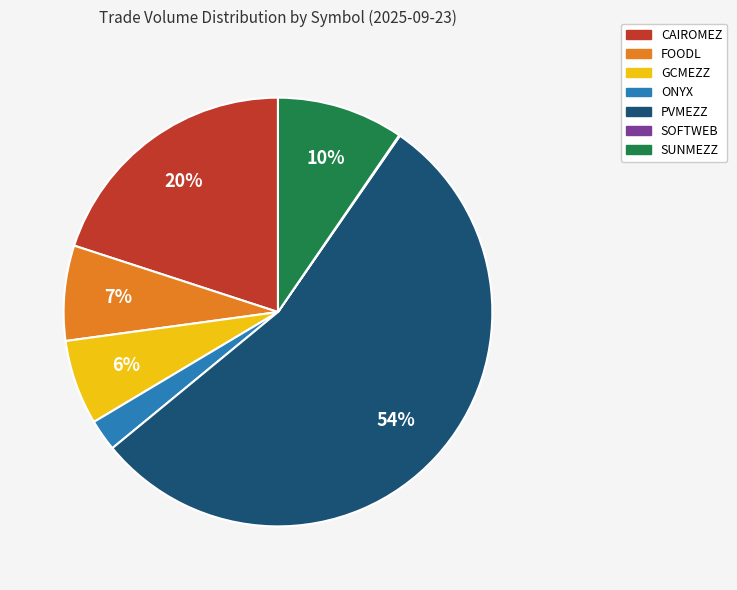

To the nearest percent, what portion does GCMEZZ represent?

6%